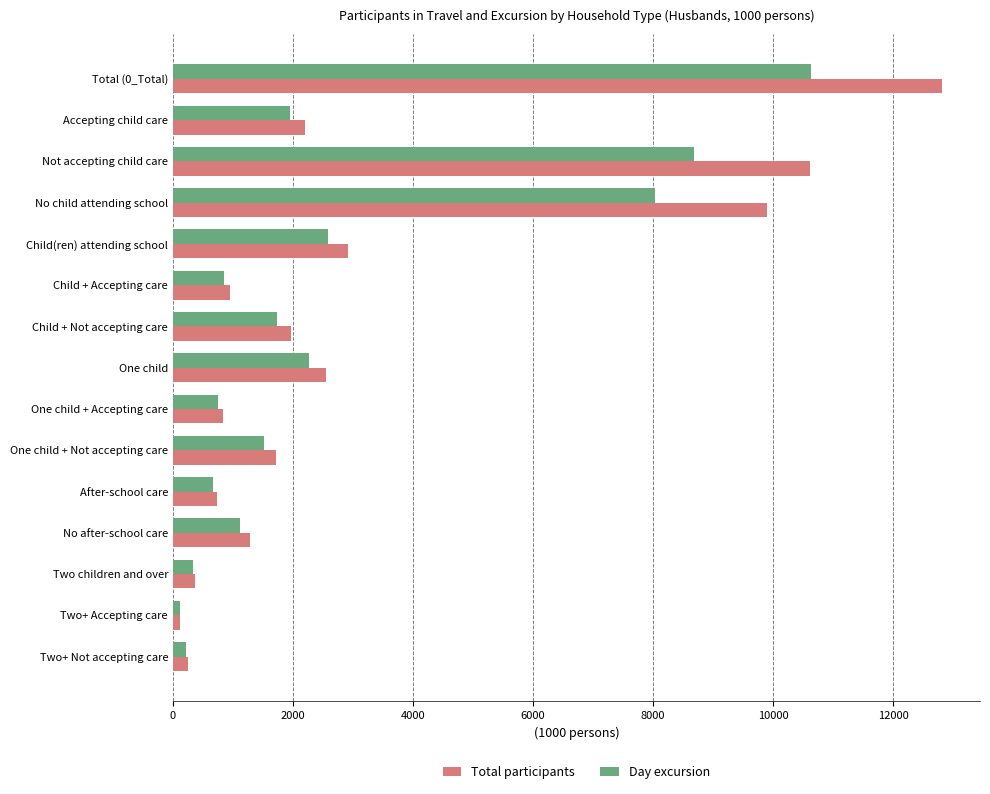

At how many categories does at least one series exceed 5372?

3